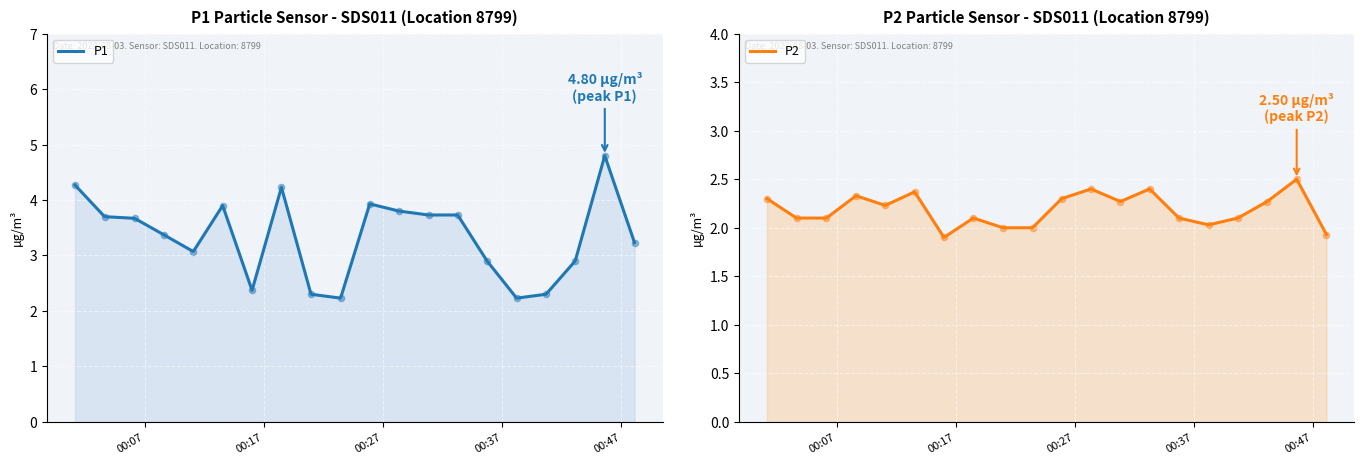

What are all the series names shown in the legend?

P1, P2